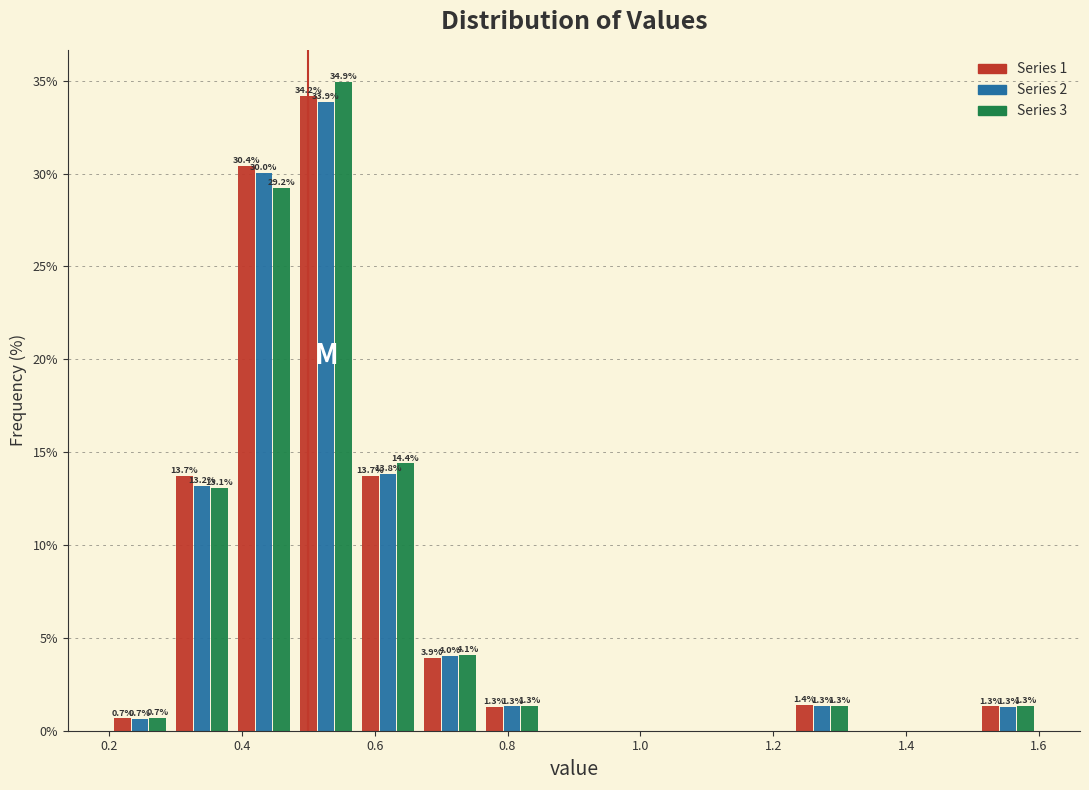

In the Series 2 series, which range on the x-axis has the tallest bar?

0.48 to 0.58